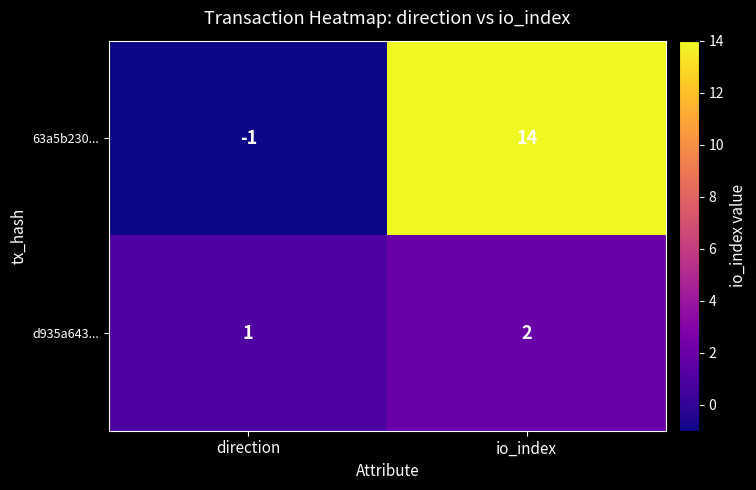

The 63a5b230... series shows 8 at io_index. True or false?

False